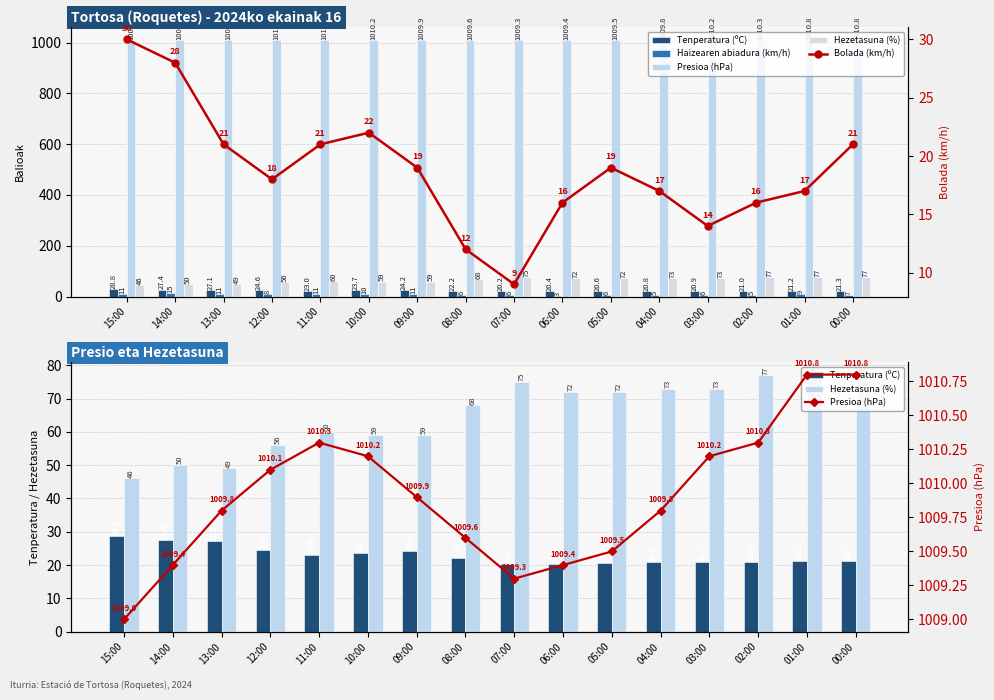

True or false: Bolada (km/h) has a value of 19.0 at 05:00.

True